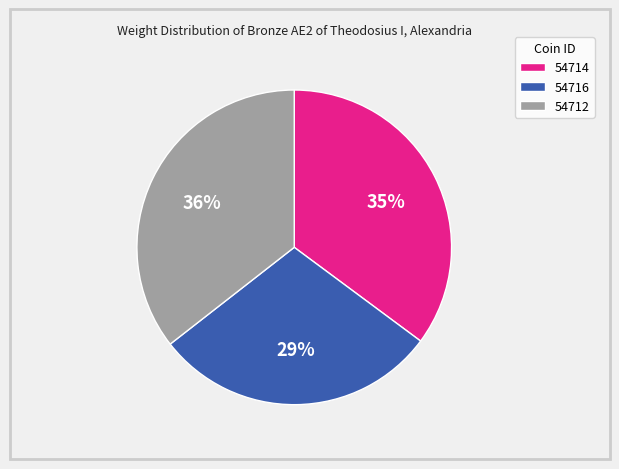

To the nearest percent, what is the average slice percentage?

33%